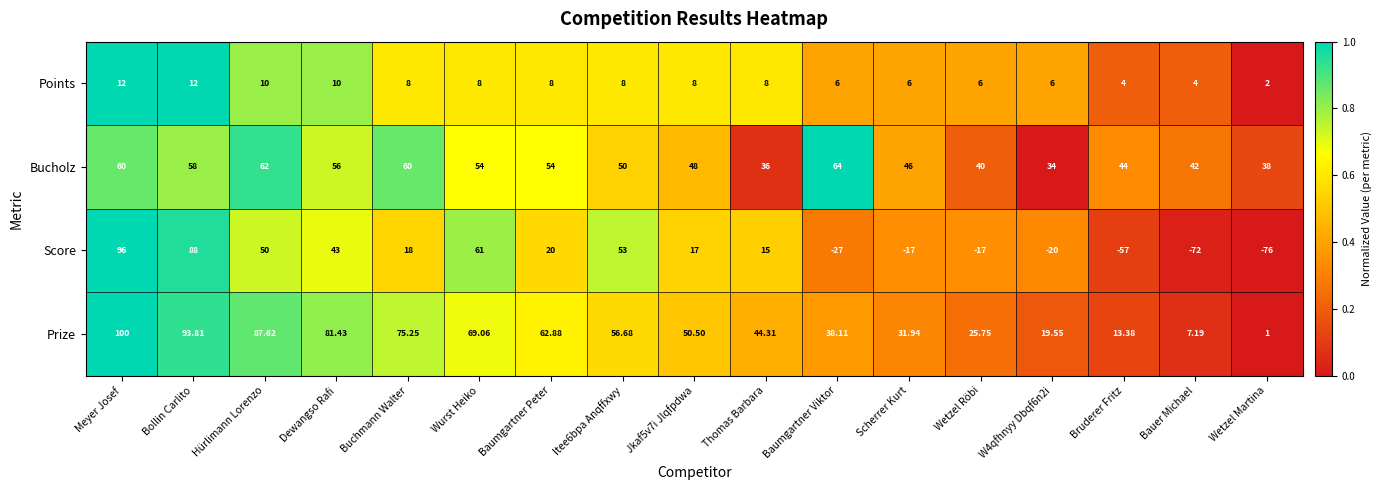

Where does the Score series first go above 17?

Meyer Josef